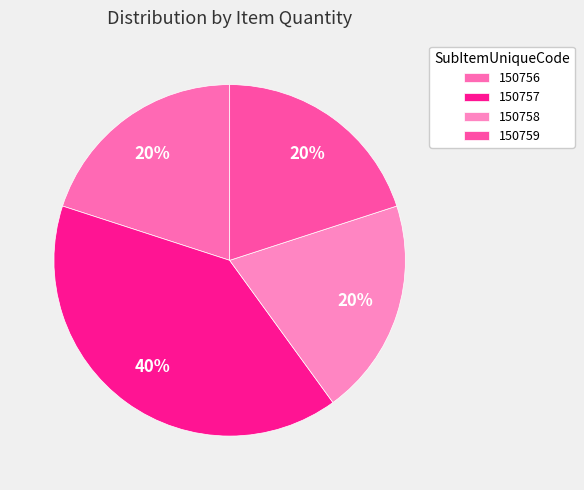

What is the ratio of the value at 150756 to the value at 150758?

1.0